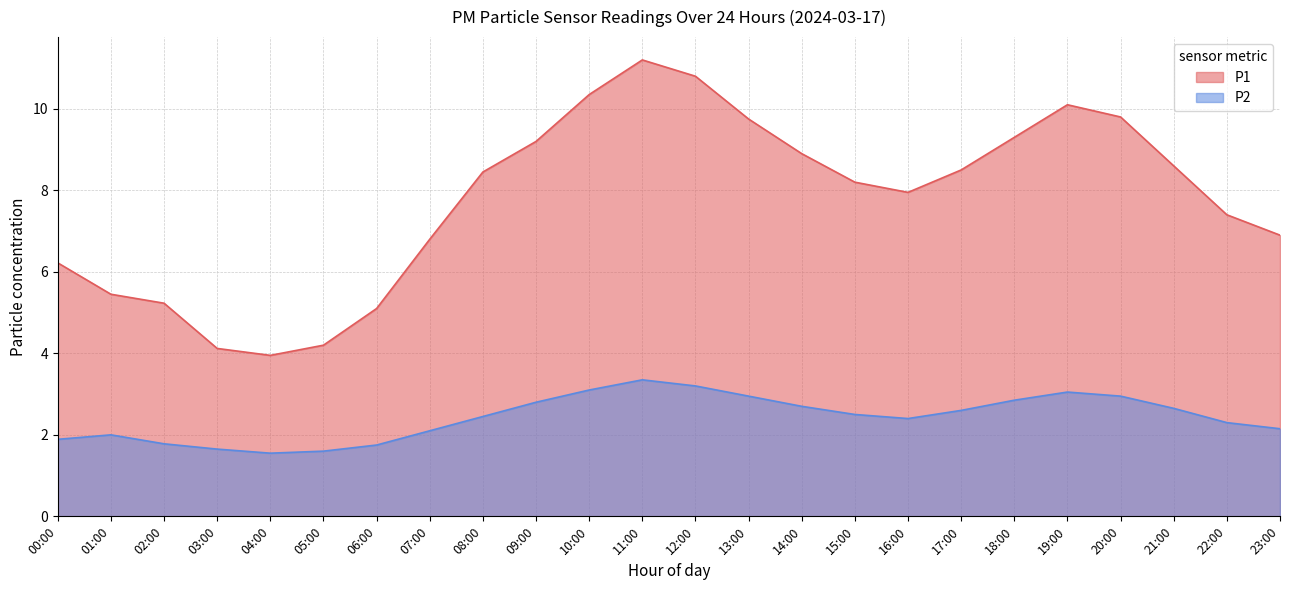

Rank the series at 07:00 from highest to lowest value.

P1, P2